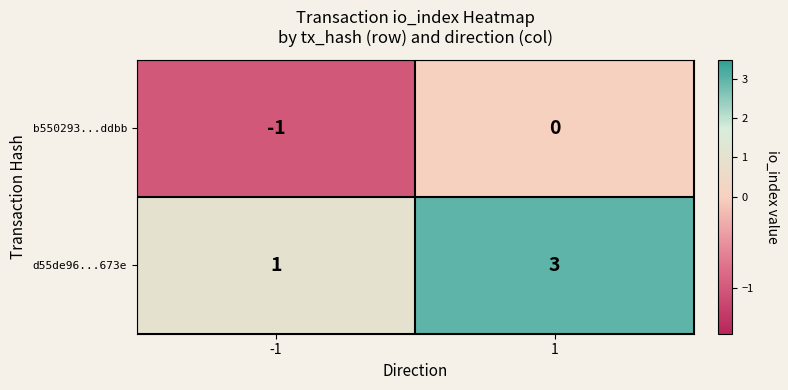

What is the sum of the d55de96...673e values at 1 and -1?

4